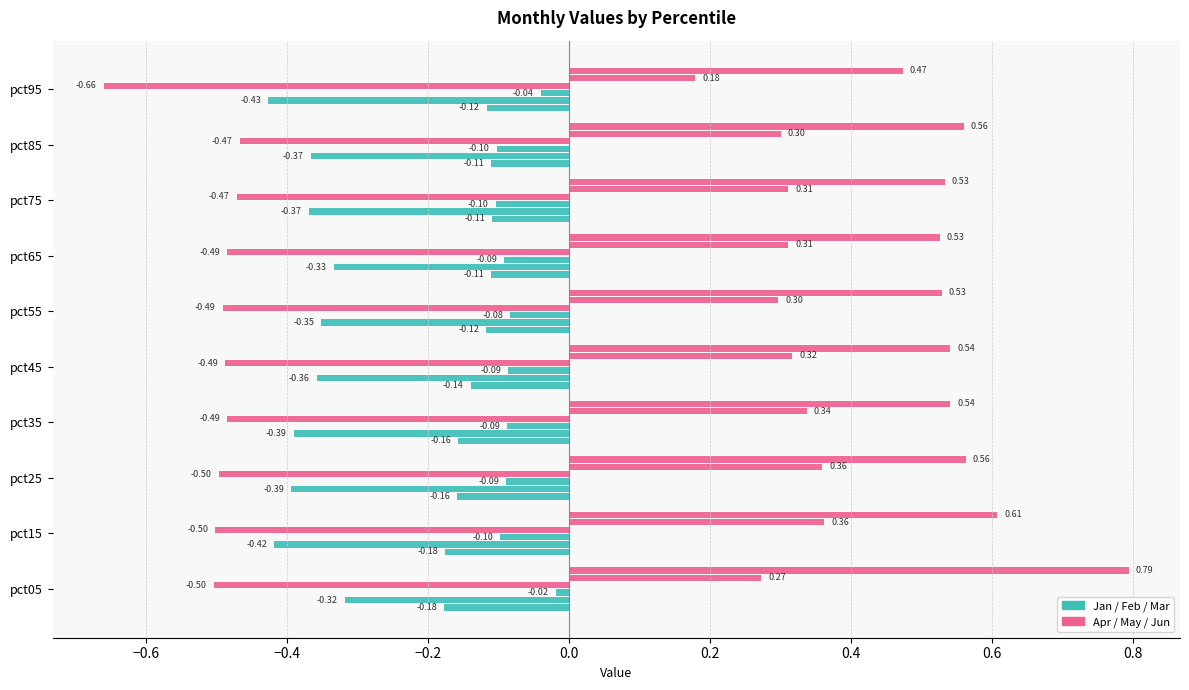

How many series are shown in this chart?

6